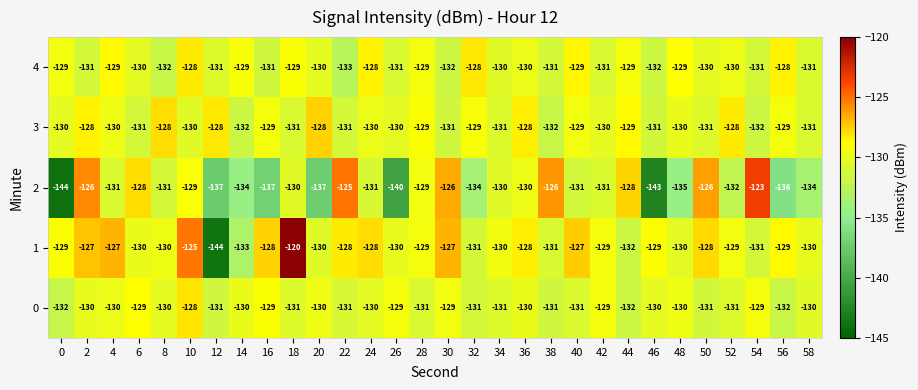

What is the greatest value displayed?

-120